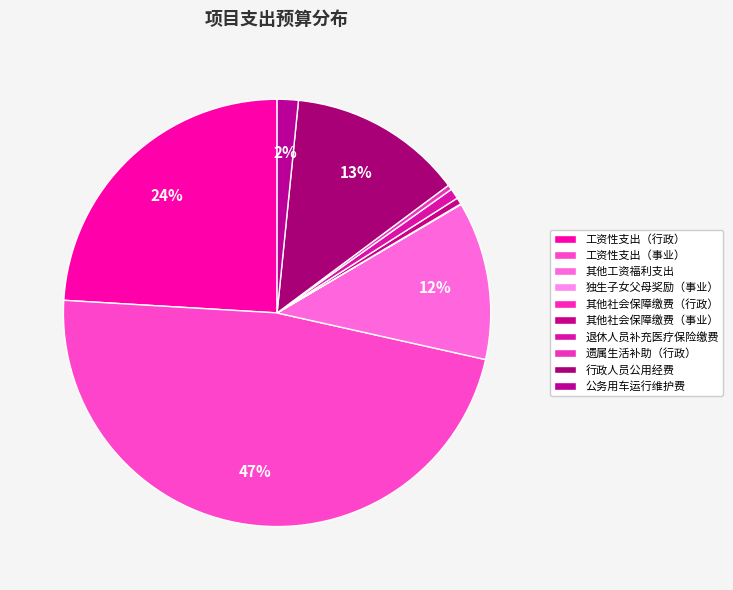

Which category has the smallest portion of the pie?

独生子女父母奖励（事业）